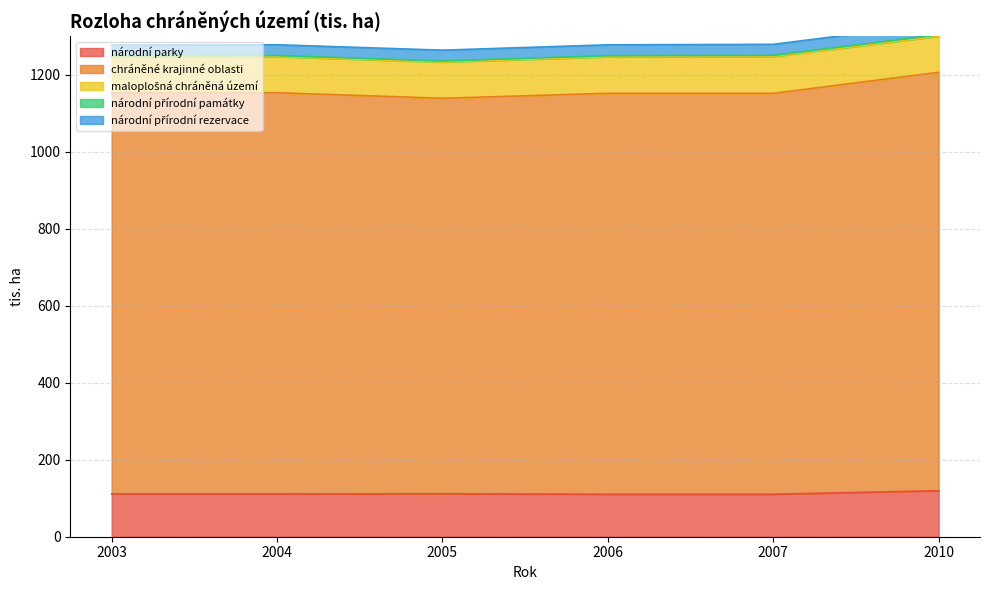

Which series has the largest total across all categories?

chráněné krajinné oblasti